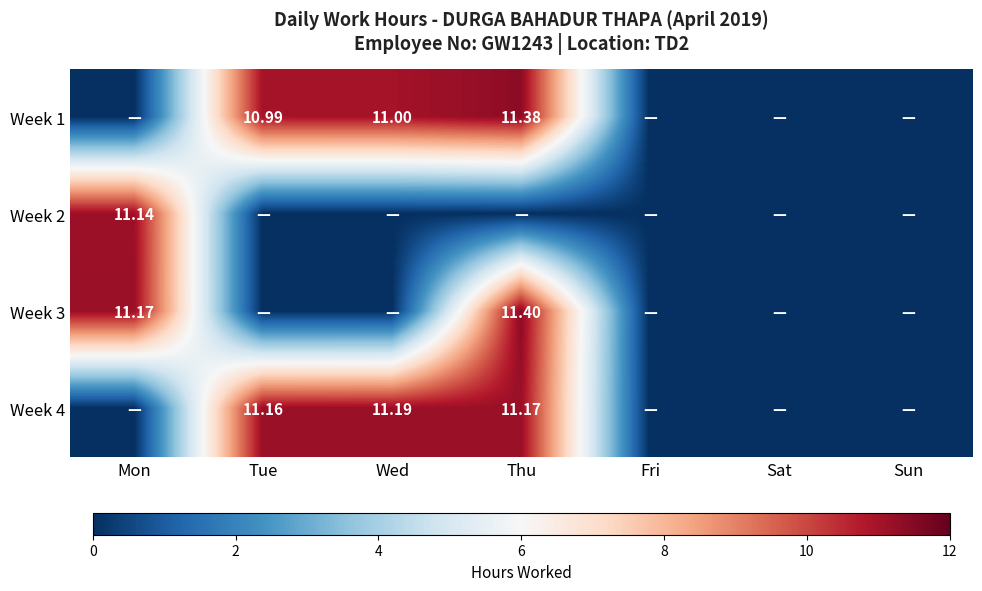

What is the difference between the second highest and minimum values in the Week 1 series?

11.0